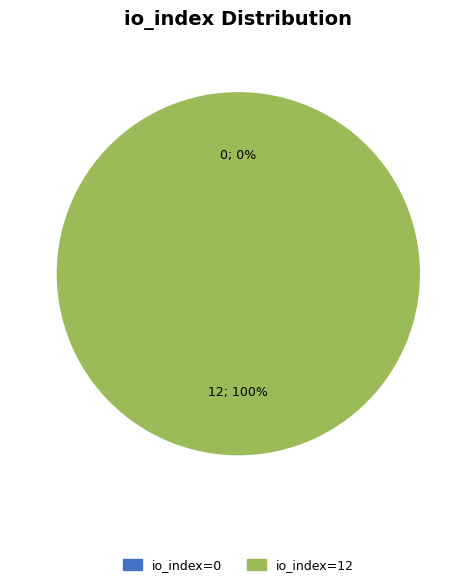

What portion of the pie excludes io_index=0?

100.0%